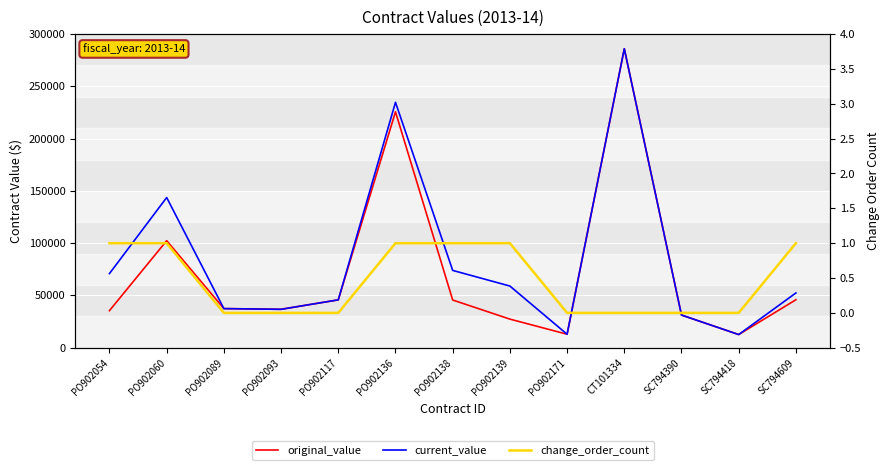

What is the total value across all series at SC794609?

98301.0